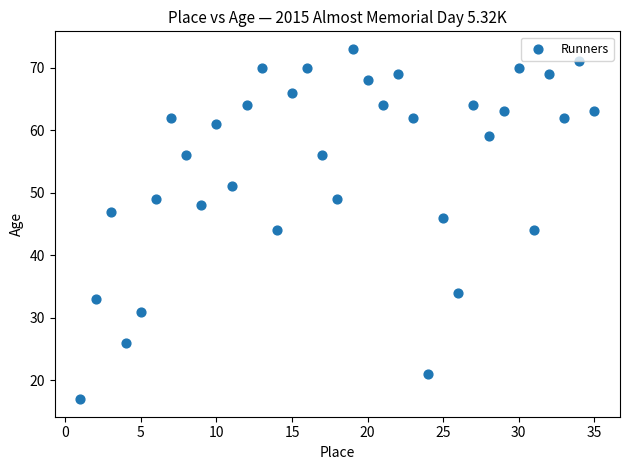

What is the range of X values (max minus min)?

34